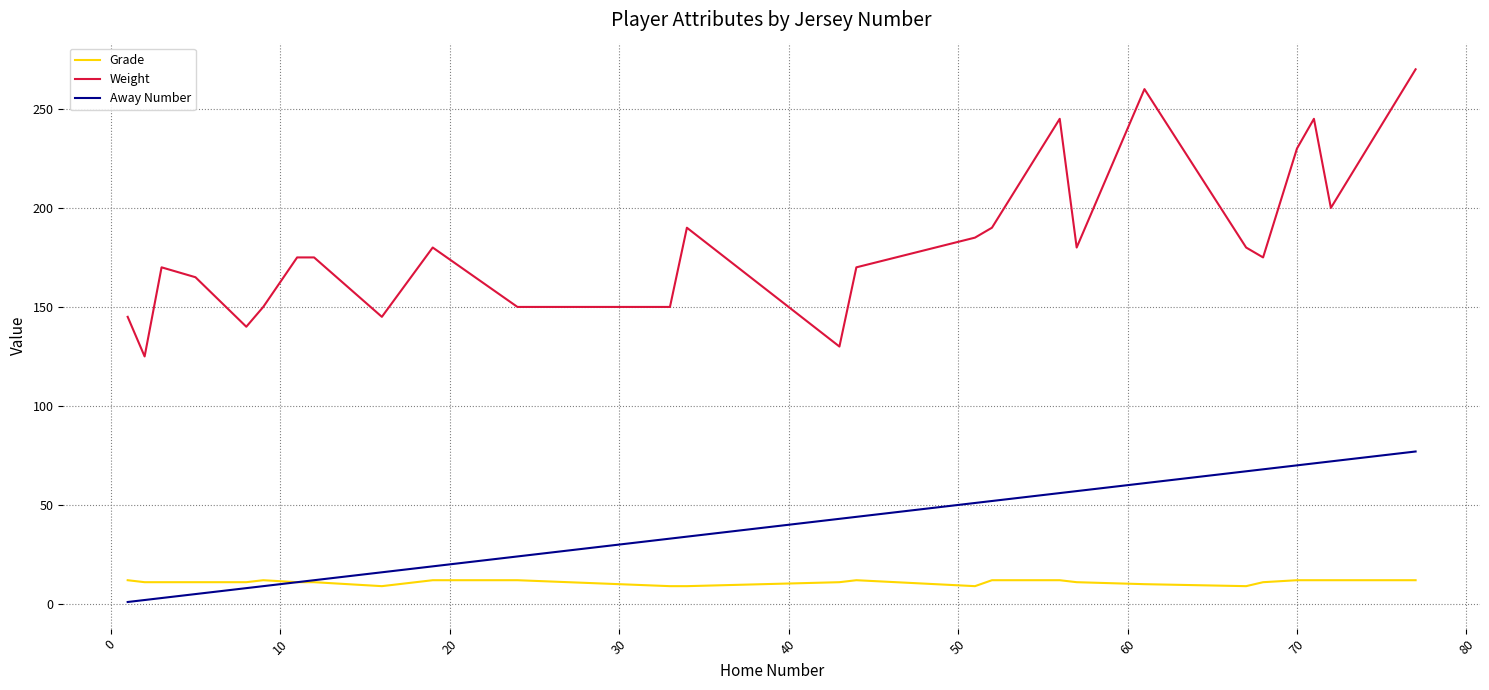

How many lines are shown in the chart?

3